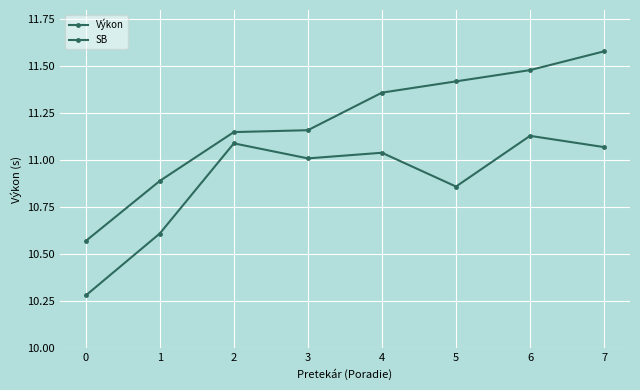

Reading left to right, extract all data points from this chart.

Výkon: 10.6	10.9	11.2	11.2	11.4	11.4	11.5	11.6
SB: 10.3	10.6	11.1	11.0	11.0	10.9	11.1	11.1